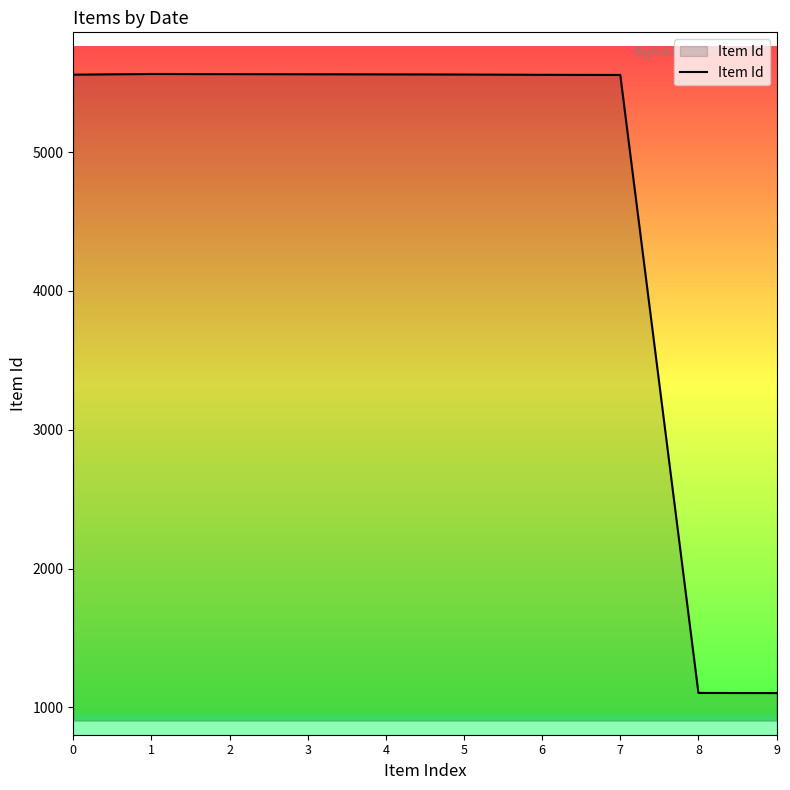

What is the ratio of the value at 6 to the value at 0?

1.0